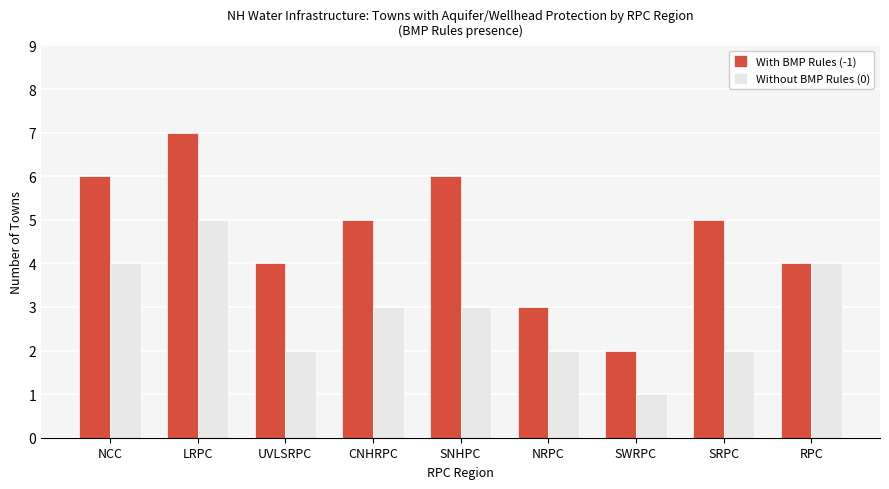

Which series has the widest spread of values?

With BMP Rules (-1)